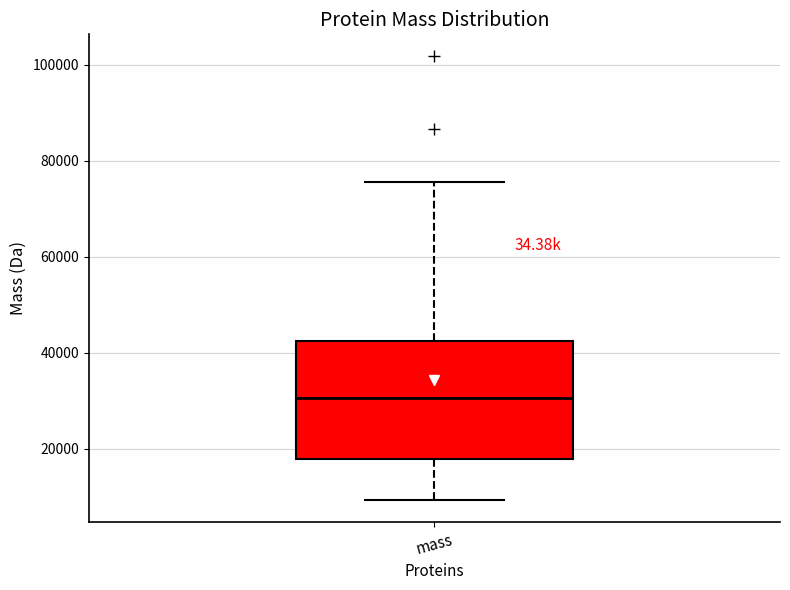

Where does the lower whisker of the box for mass end on the y-axis? The values are not printed on the chart, so give them approximately, as read against the axis.

10000